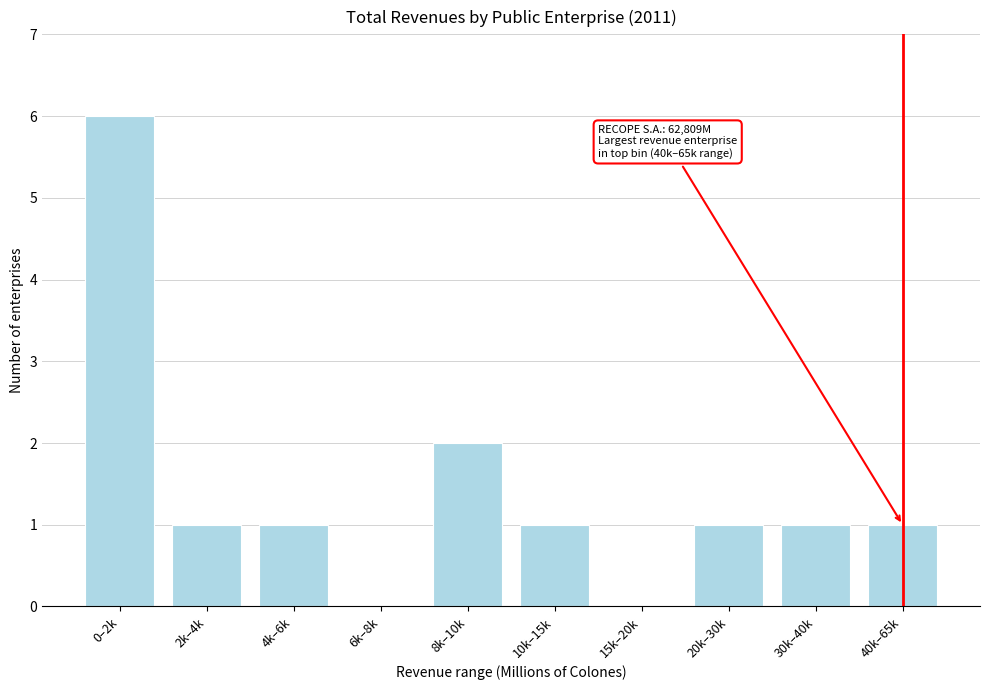

Reading right to left, extract all data points from this chart.

40k–65k=1	30k–40k=1	20k–30k=1	15k–20k=0	10k–15k=1	8k–10k=2	6k–8k=0	4k–6k=1	2k–4k=1	0–2k=6